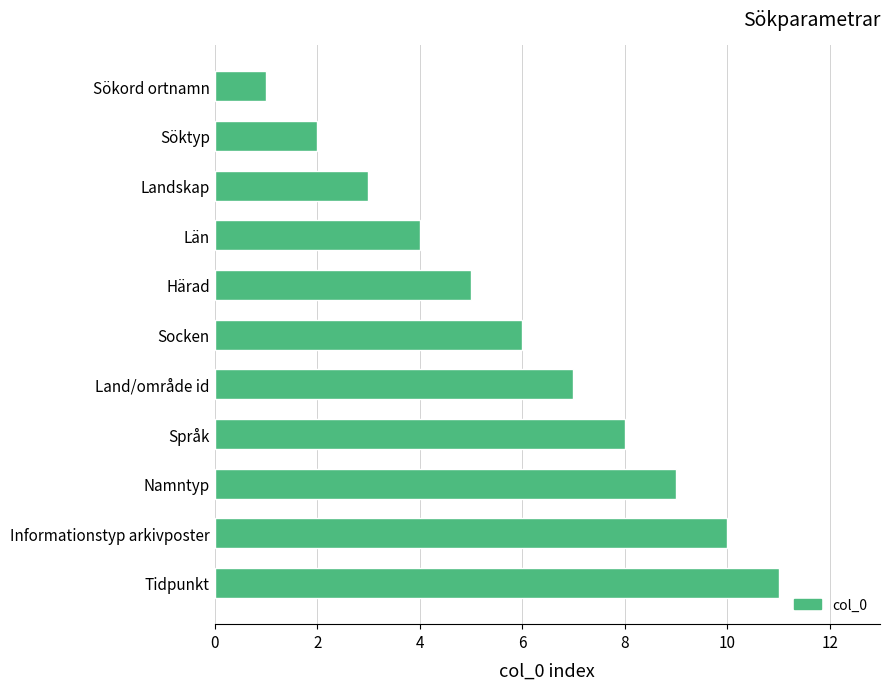

What is the ratio of the value at Land/område id to the value at Landskap?

2.3